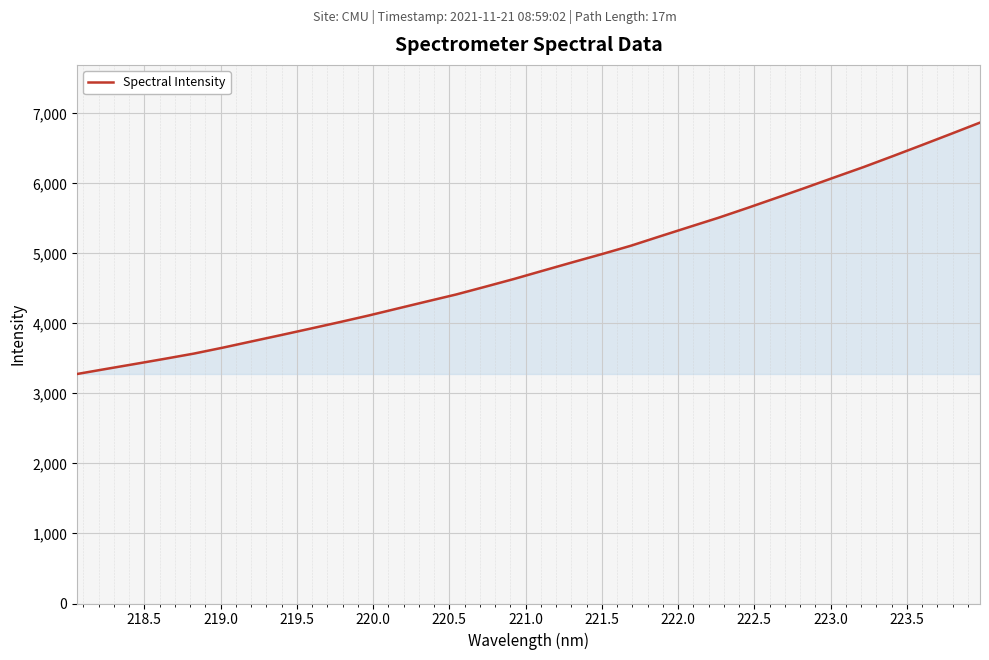

Count the number of data series in this chart.

1